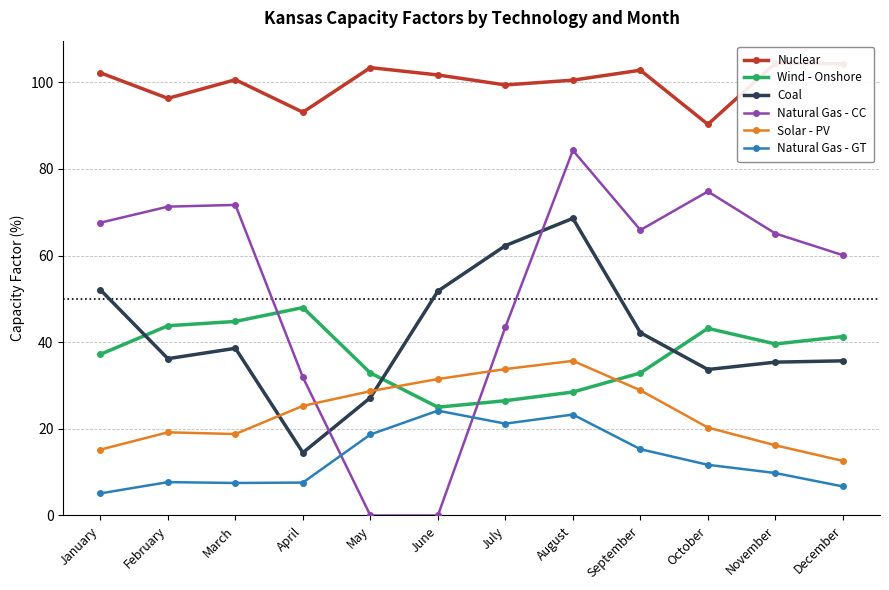

Reading left to right, what are all the values shown in this chart?

Nuclear: 102.2	96.3	100.6	93.1	103.4	101.7	99.4	100.5	102.8	90.3	104.4	104.3
Wind - Onshore: 37.2	43.8	44.8	48.0	32.9	25.0	26.5	28.5	32.9	43.2	39.6	41.3
Coal: 52.1	36.2	38.6	14.5	27.2	51.8	62.3	68.6	42.2	33.7	35.4	35.7
Natural Gas - CC: 67.6	71.3	71.7	31.9	0.0	0.0	43.5	84.3	65.9	74.8	65.1	60.1
Solar - PV: 15.2	19.2	18.8	25.3	28.7	31.5	33.8	35.7	28.9	20.3	16.2	12.6
Natural Gas - GT: 5.1	7.7	7.5	7.6	18.7	24.2	21.2	23.3	15.3	11.7	9.8	6.7